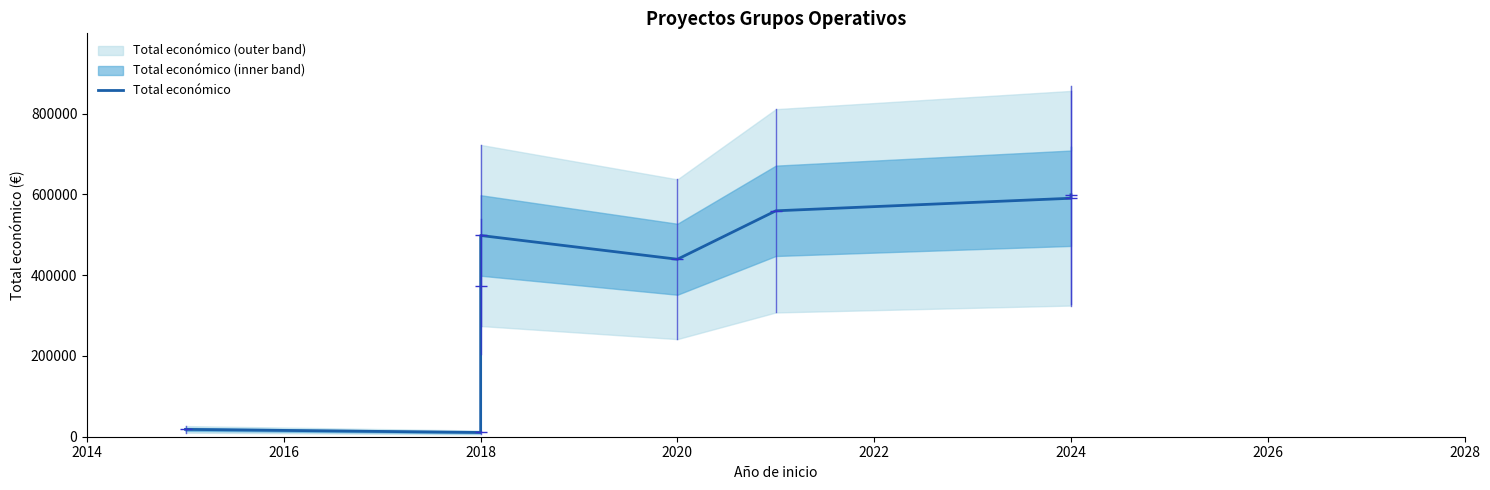

What is the sum of the values at 2024 and 2014?

577762